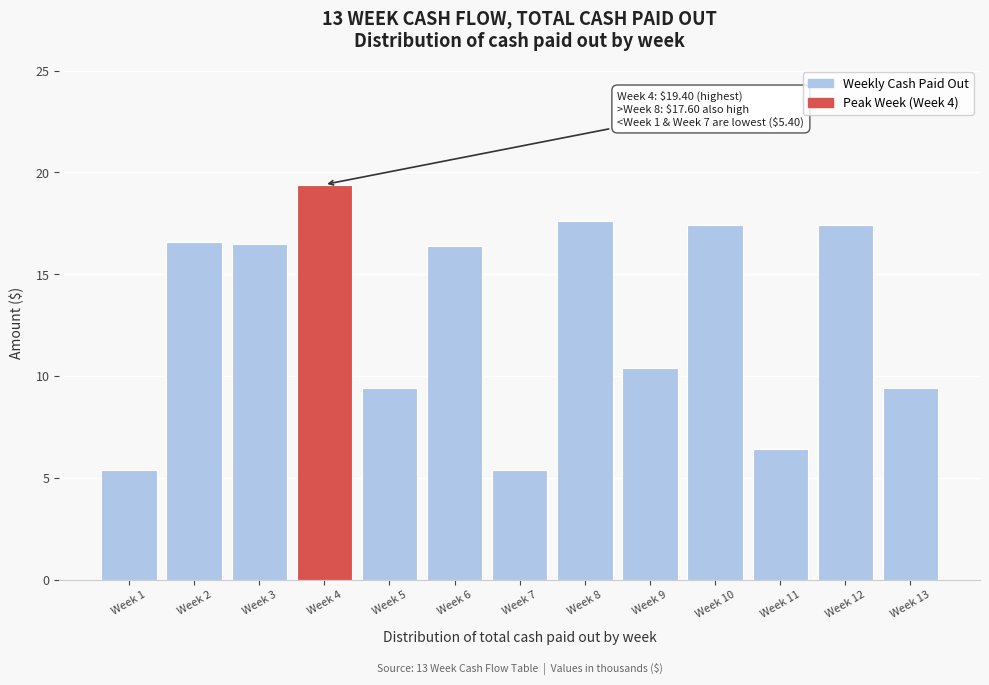

What is the sum of the values at Week 10 and Week 11?

23.8